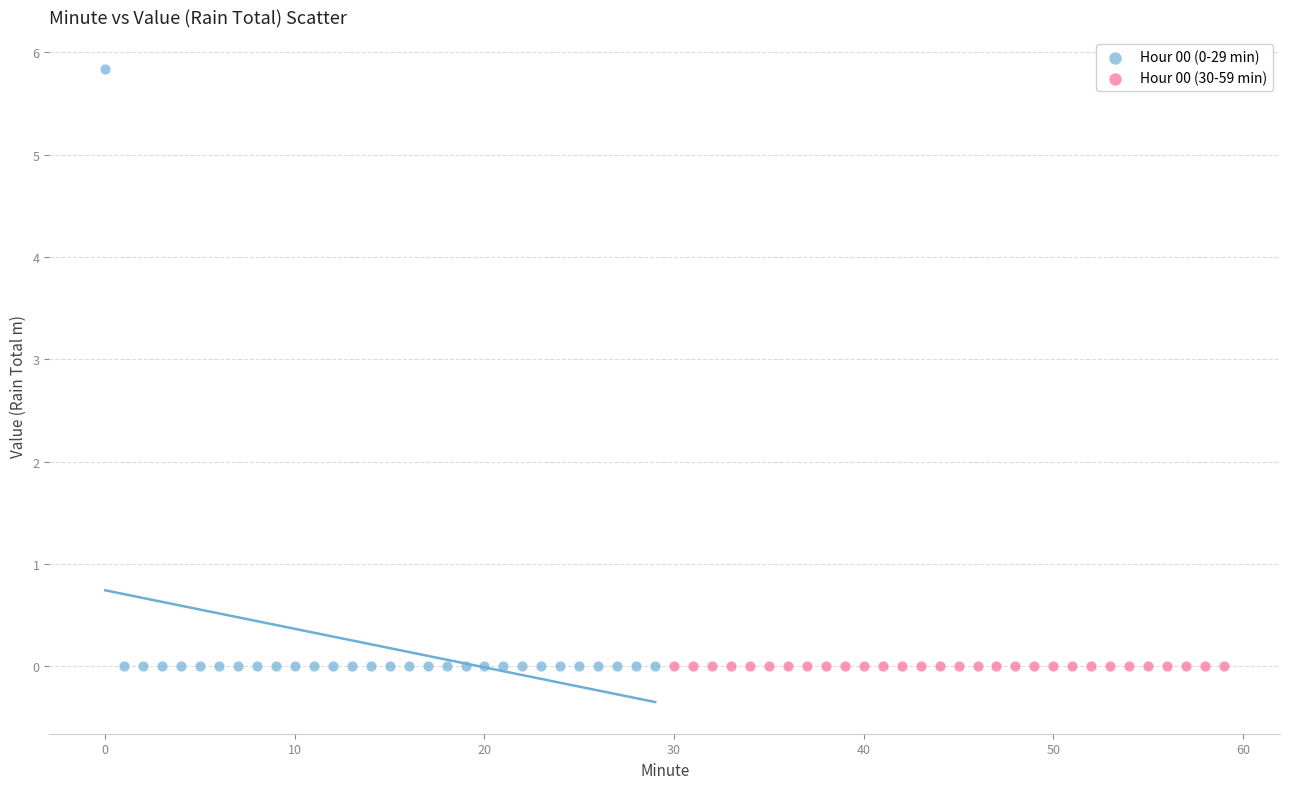

Which series reaches the maximum Y coordinate?

Hour 00 (0-29 min)